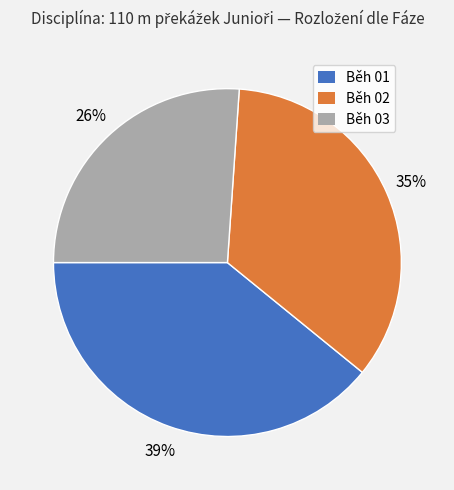

Do Běh 03 and Běh 01 together represent more than half of the pie?

Yes